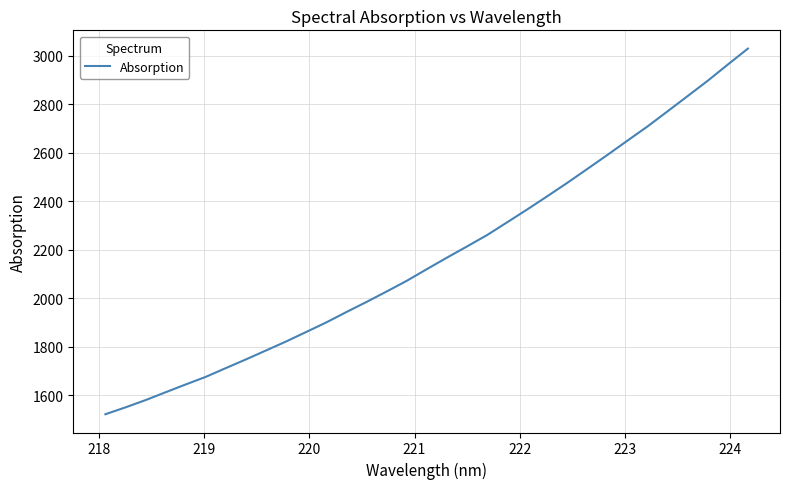

What is the smallest value displayed?

1521.8